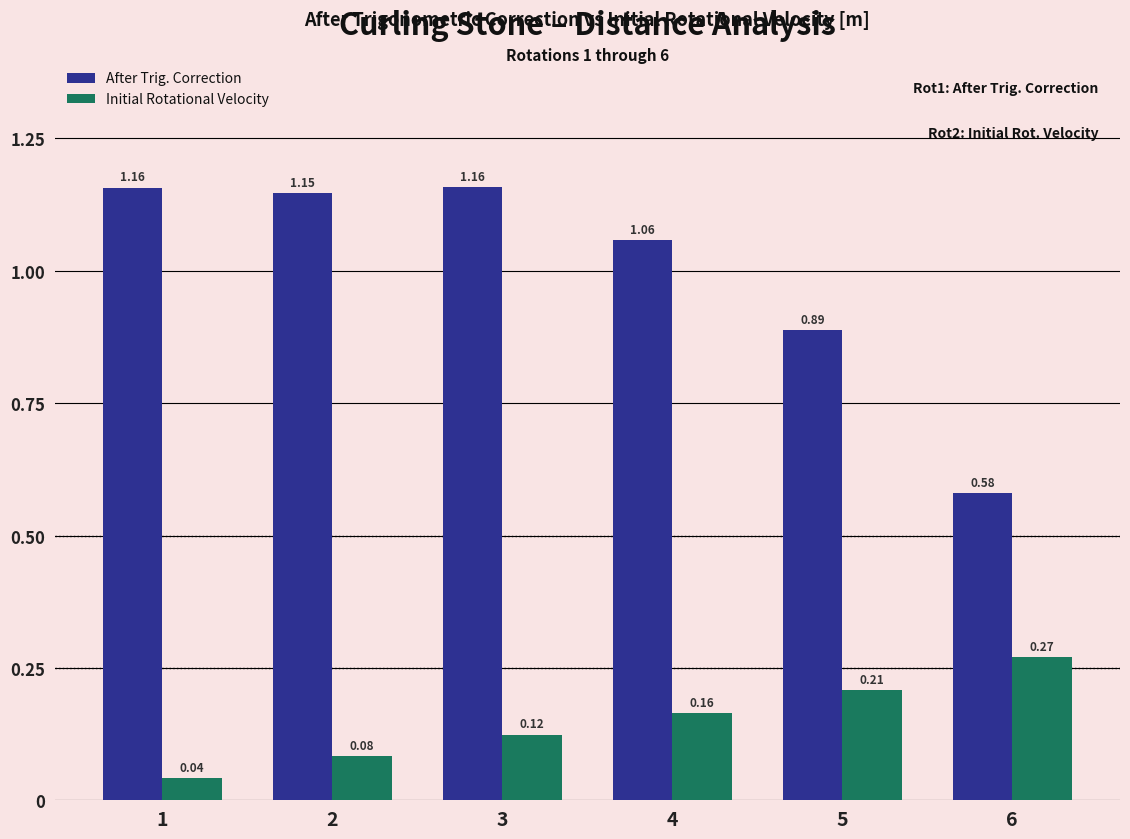

Is the value of After Trig. Correction at 6 greater than the value of Initial Rotational Velocity at 5?

Yes